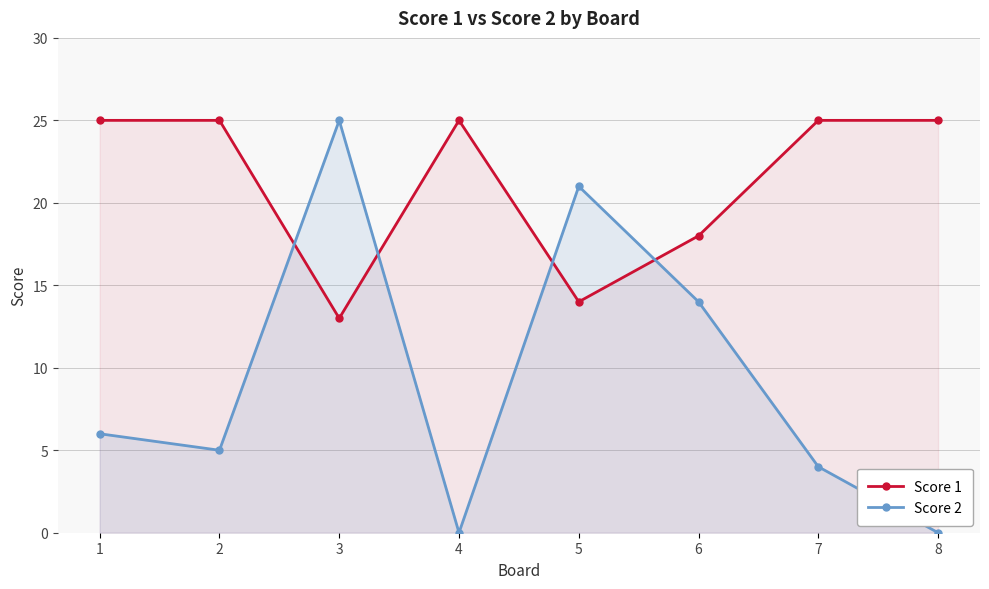

At which category is the sum across all series the highest?

3